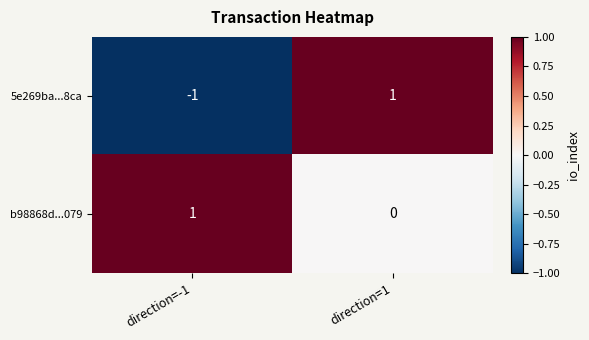

The value of 5e269ba...8ca at direction=1 is 2. True or false?

False